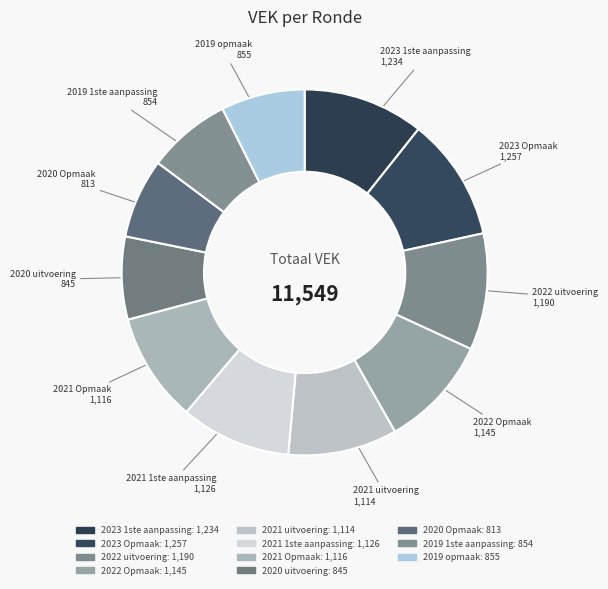

The 2023 Opmaak slice represents 11% of the pie. True or false?

True